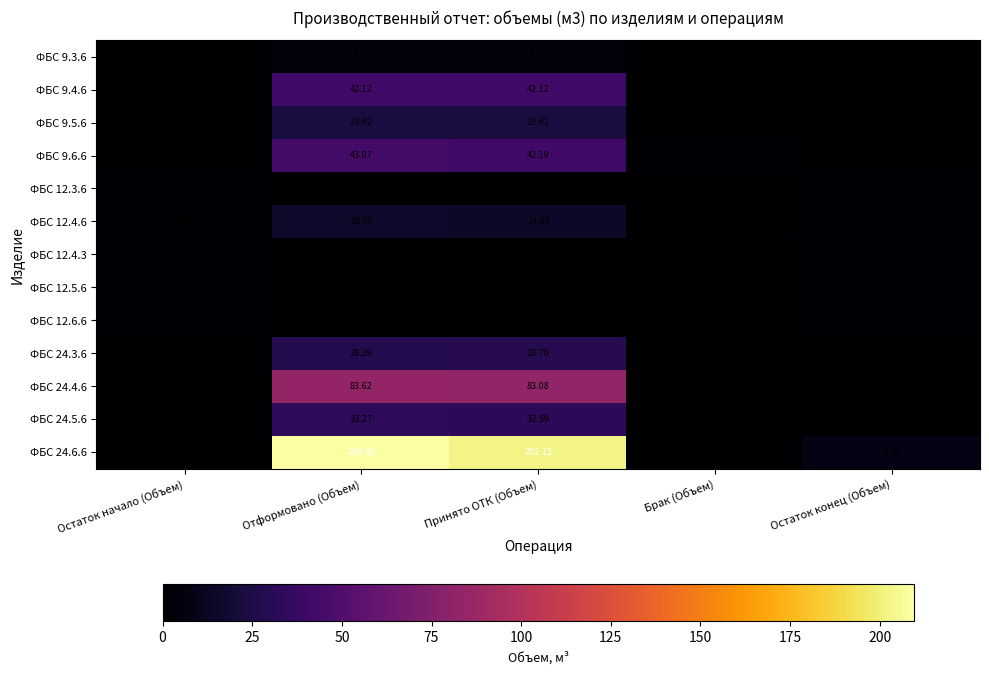

Is the value of ФБС 12.5.6 at Остаток конец (Объем) greater than the value of ФБС 12.6.6 at Принято ОТК (Объем)?

Yes